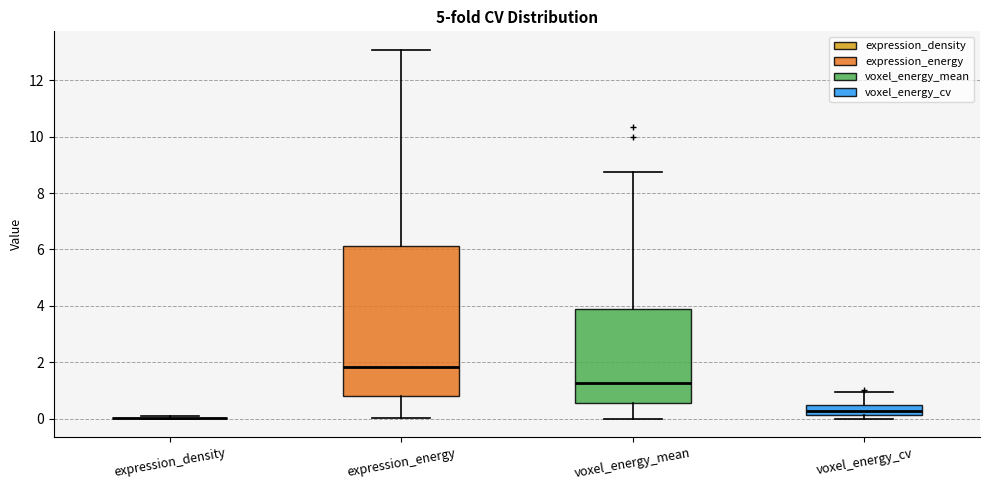

Reading left to right, read every box against the y-axis: the position of its median line, the range the box covers, and the ends of its whiskers. The values are not printed on the chart, so give them approximately, as read against the axis.

expression_density: box collapsed to a line at 0.0, whiskers 0.0 to 0.0
expression_energy: median 1.8, box 0.8 to 6.2, whiskers 0.0 to 13.0
voxel_energy_mean: median 1.2, box 0.6 to 4.0, whiskers 0.0 to 8.8
voxel_energy_cv: median 0.2 (inside the box), box 0.2 to 0.4, whiskers 0.0 to 1.0